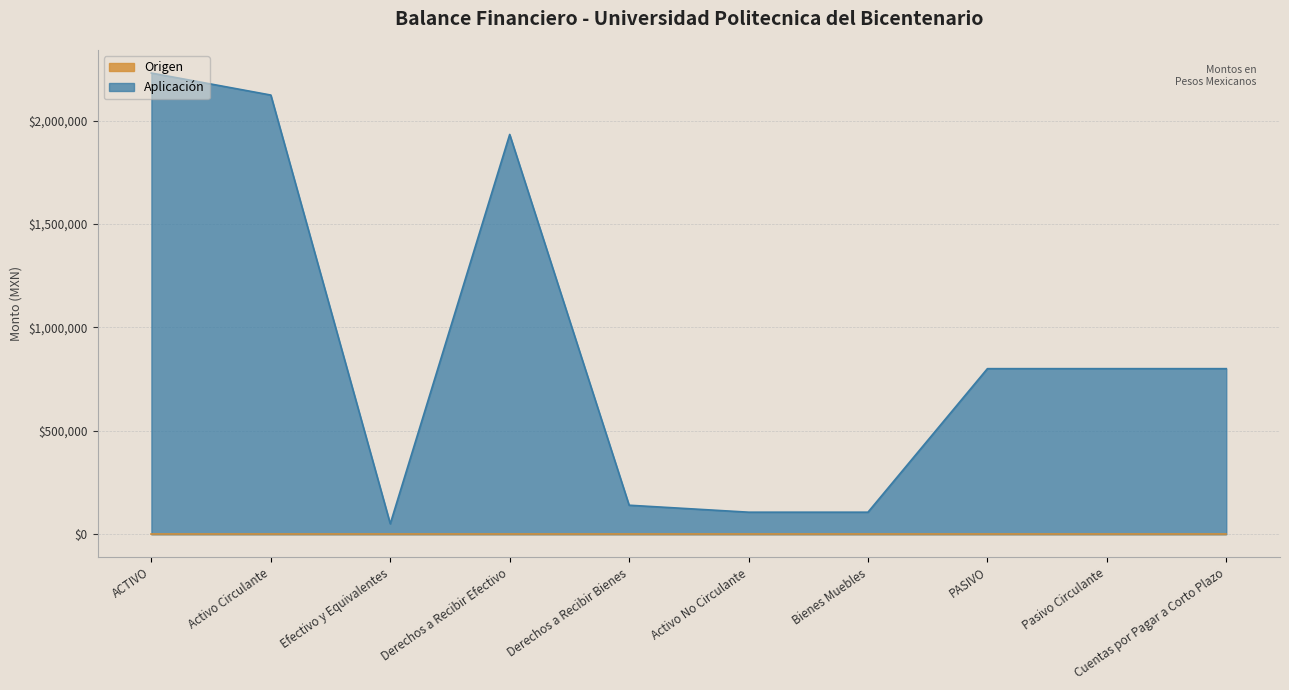

The value at ACTIVO is 3606912.0. True or false?

False